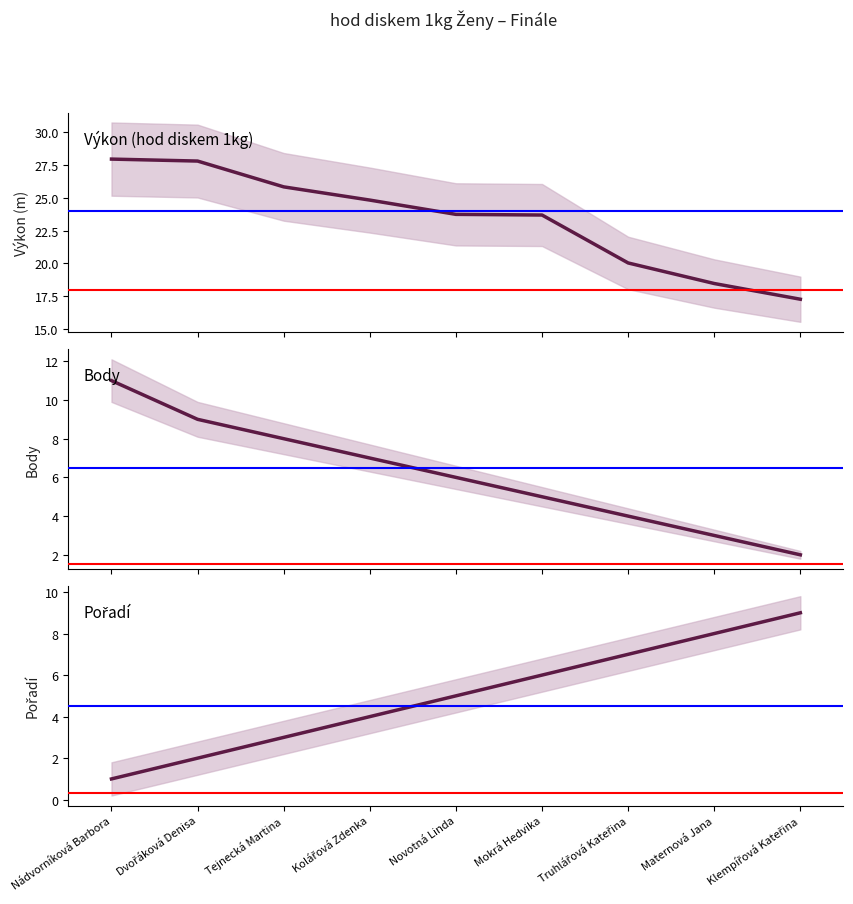

Is it true that Výkon equals 23.7 at Novotná Linda?

True